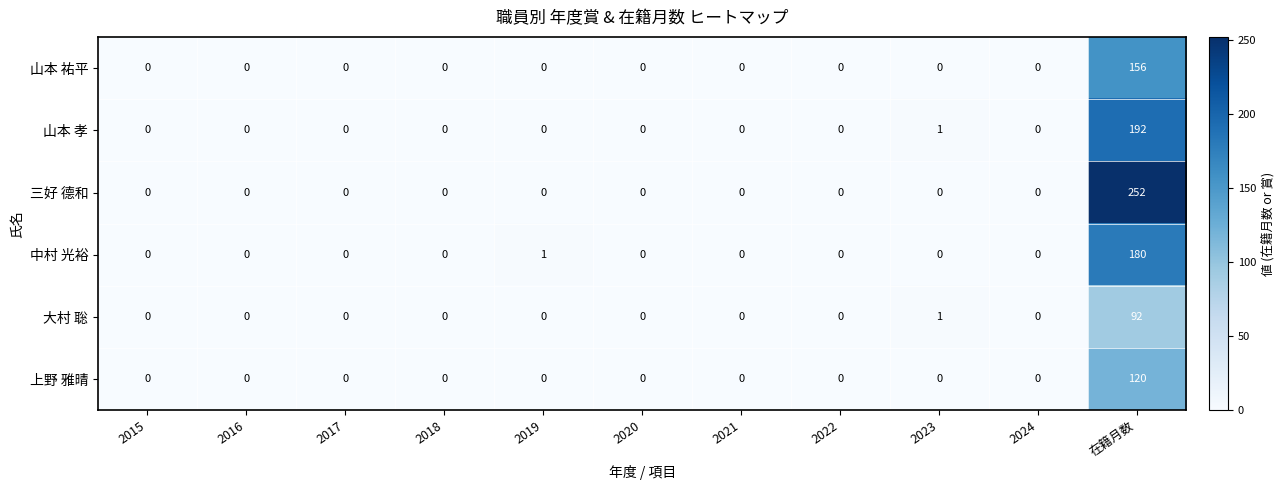

At which category is the sum across all series the highest?

在籍月数